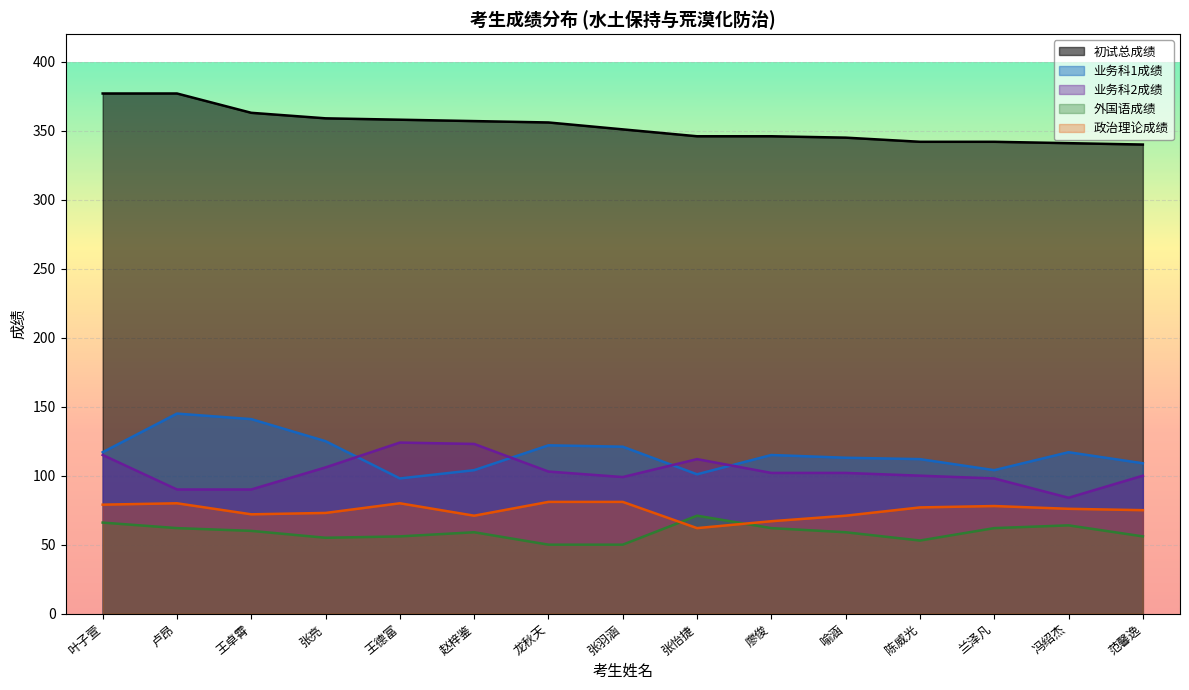

Which series has the largest total across all categories?

初试总成绩